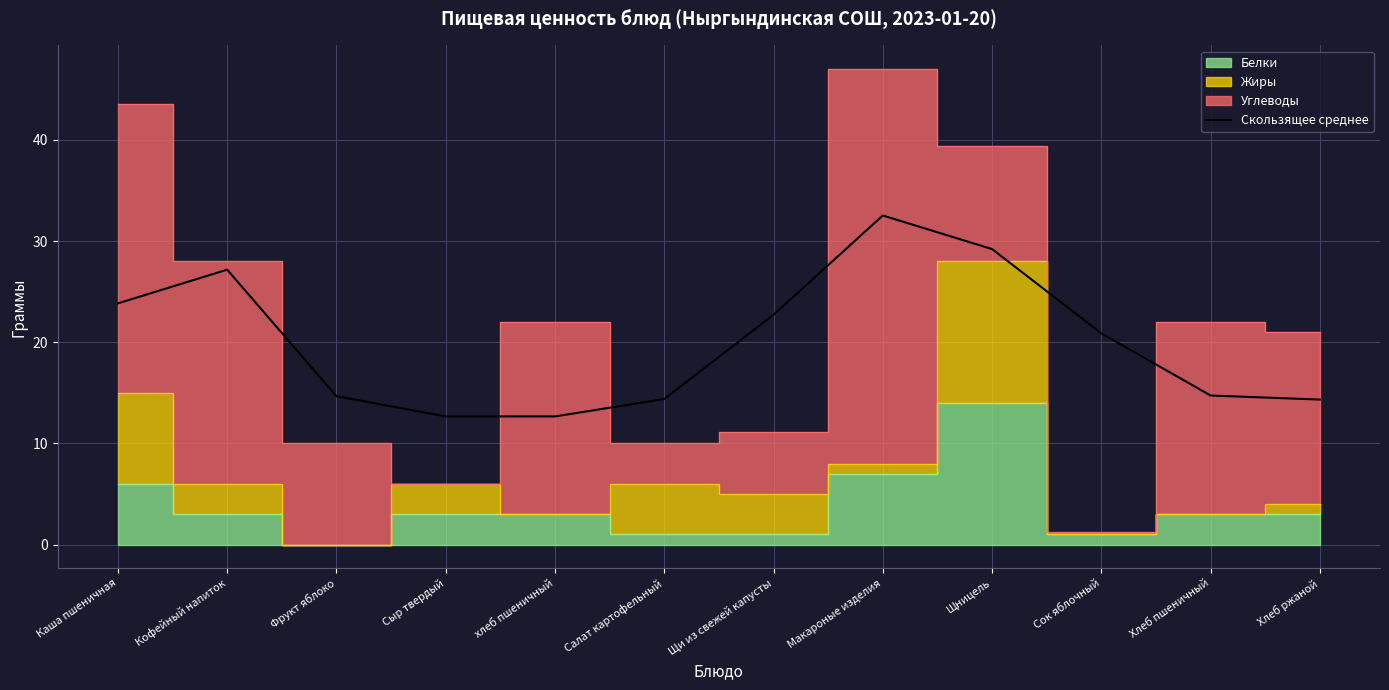

Is it true that Скользящее среднее equals 22.7 at Щи из свежей капусты?

True